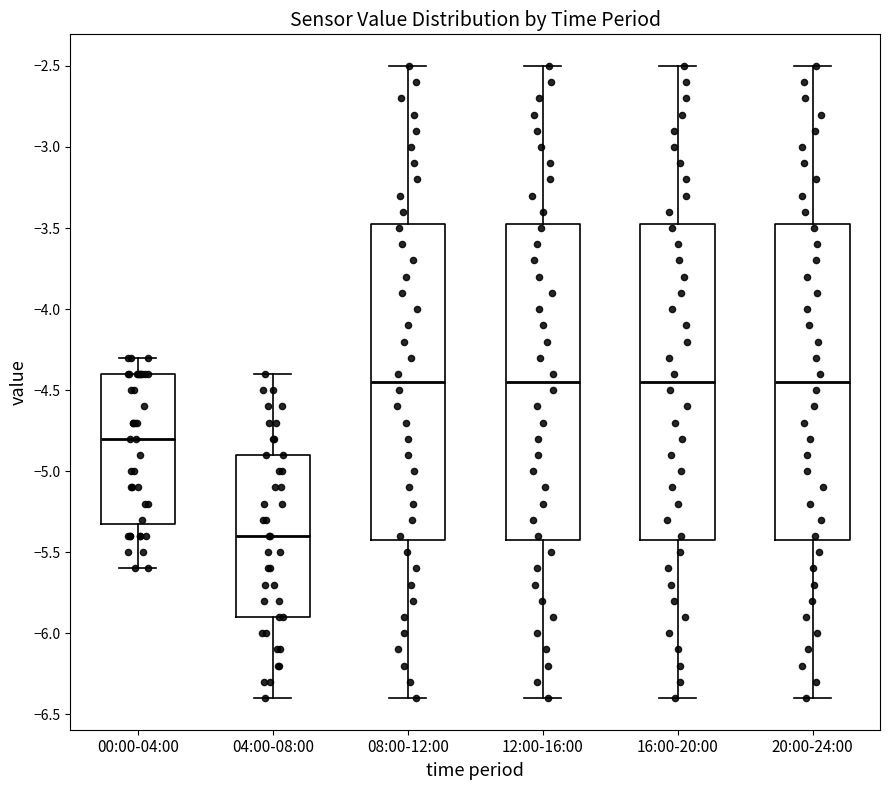

Where does the median line of the box for 04:00-08:00 sit on the y-axis? The values are not printed on the chart, so give them approximately, as read against the axis.

-5.40